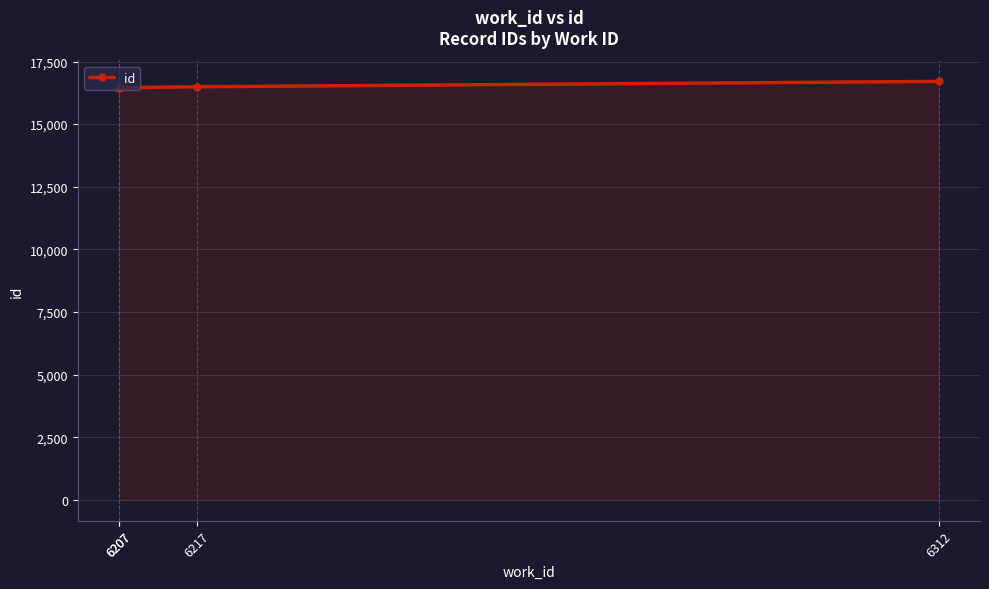

What is the smallest value displayed?

16441